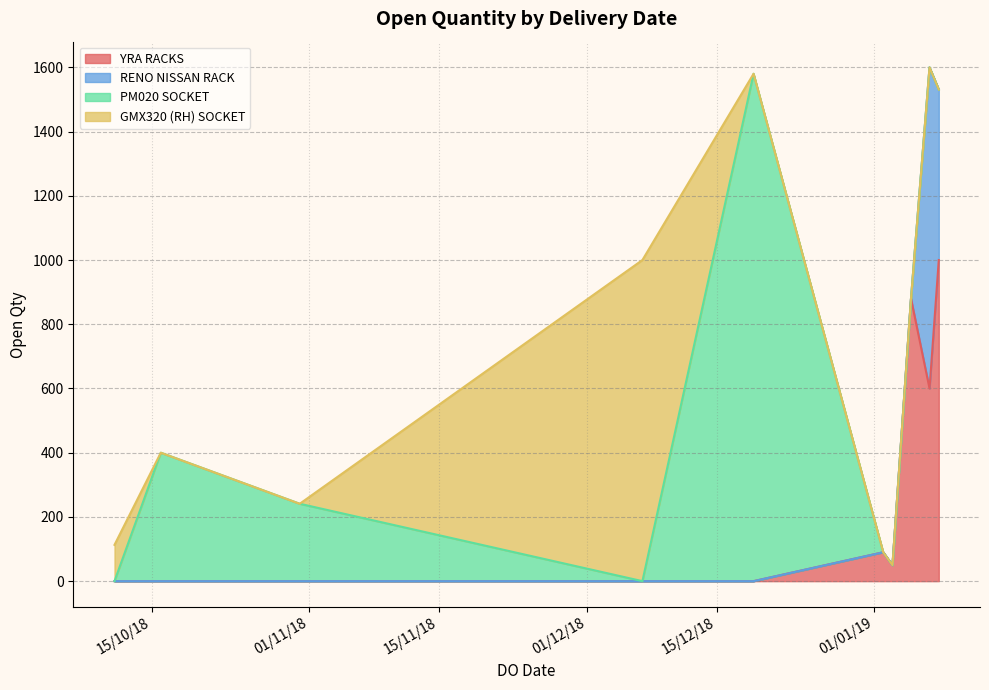

At which label is the value closest to 815?

05/01/2019